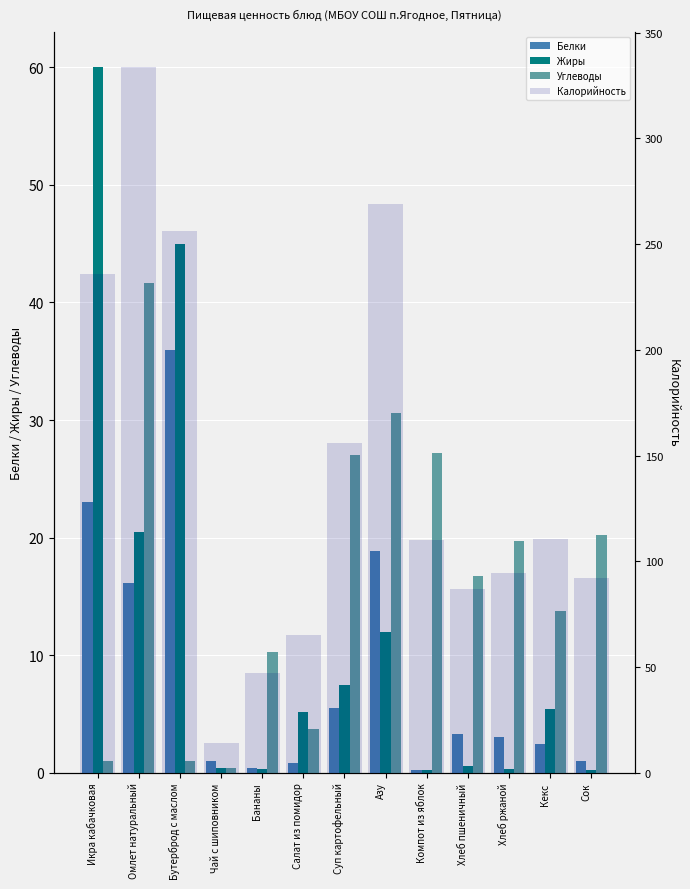

List the series in order of their peak value, lowest first.

Белки, Углеводы, Жиры, Калорийность